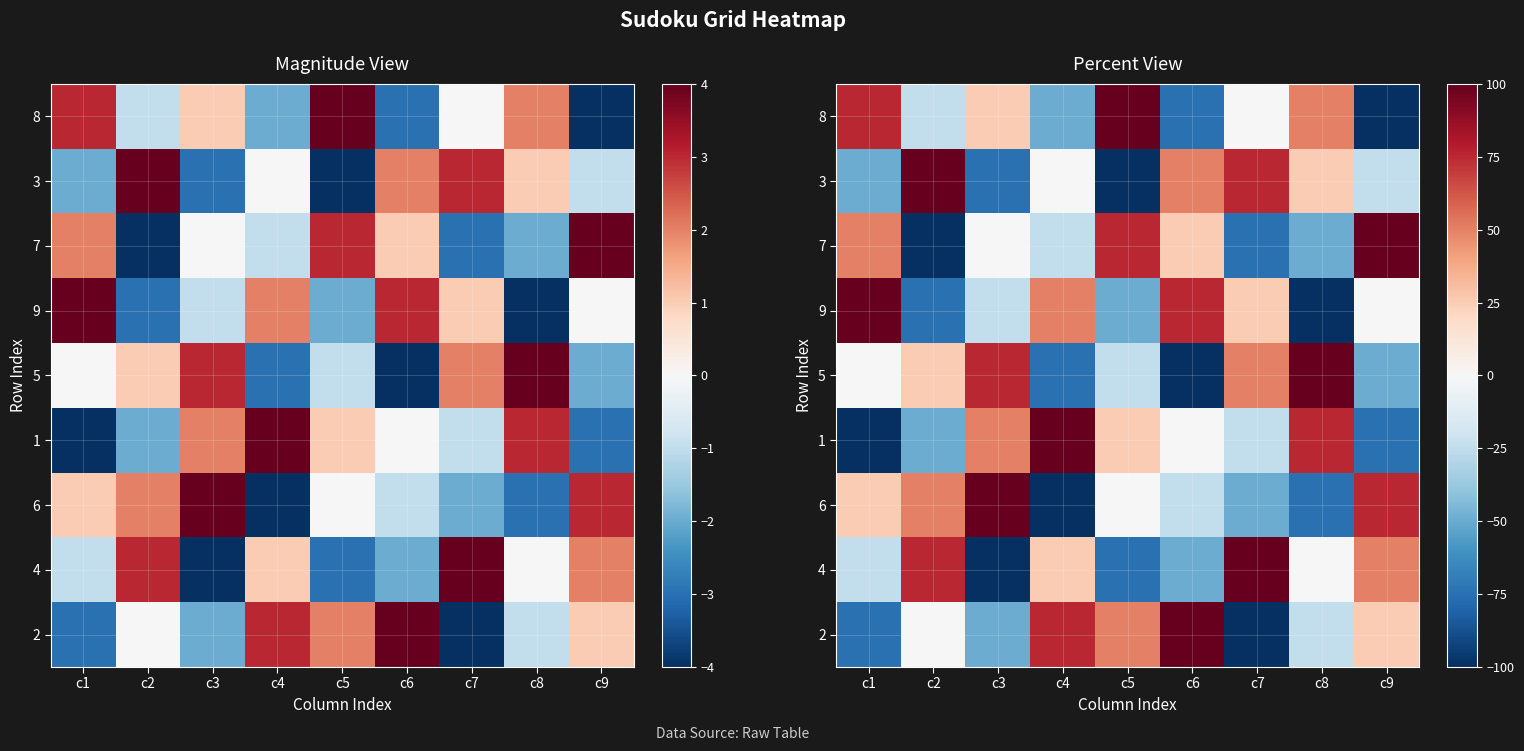

What is the spread (max minus min) of values at c8?

200